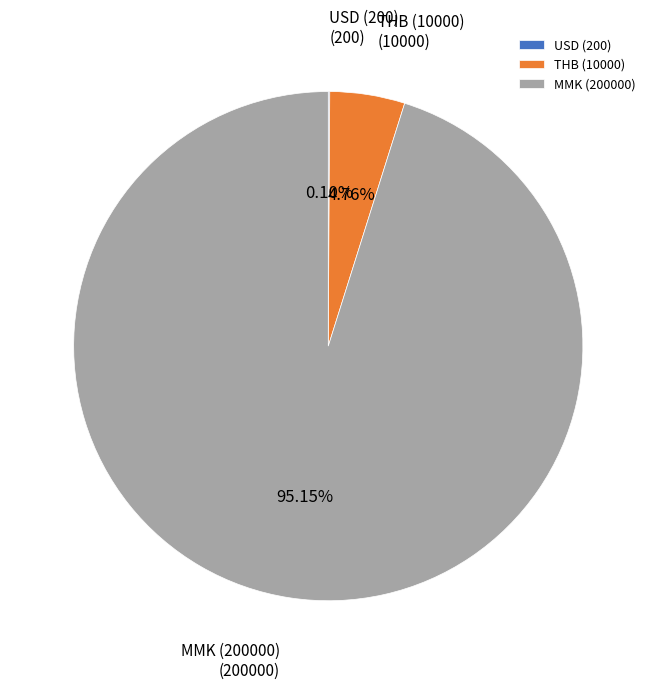

To the nearest percent, what is the average slice percentage?

33%